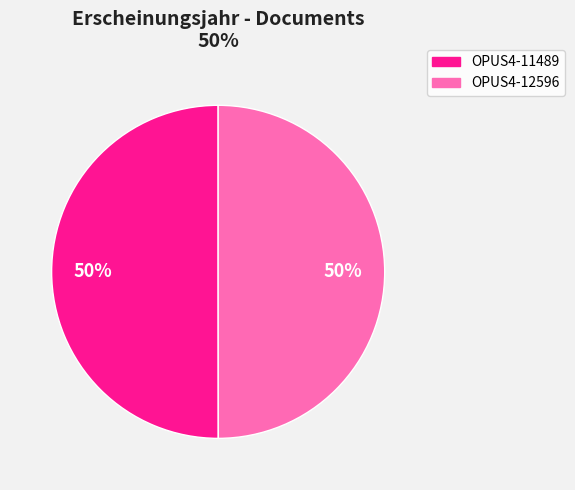

Count the number of slices in the pie.

2